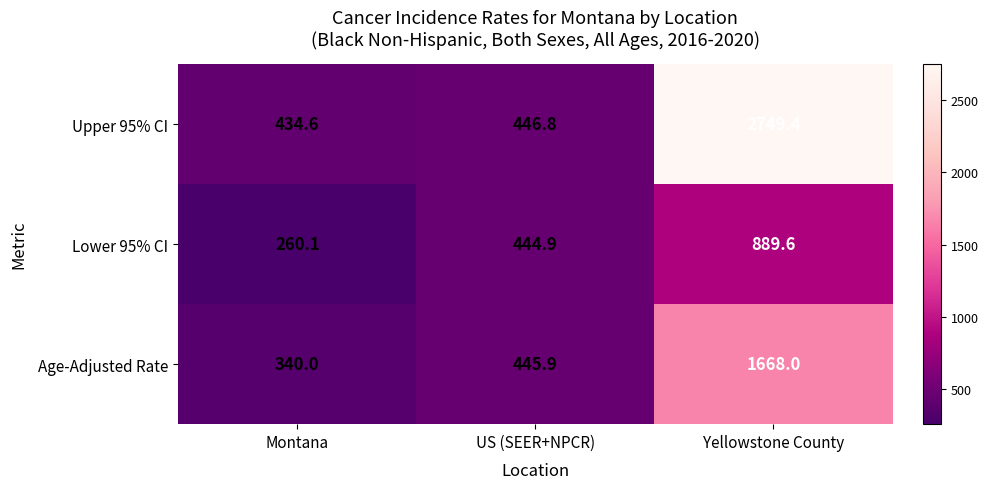

Which series changed the most between Montana and Yellowstone County?

Upper 95% CI